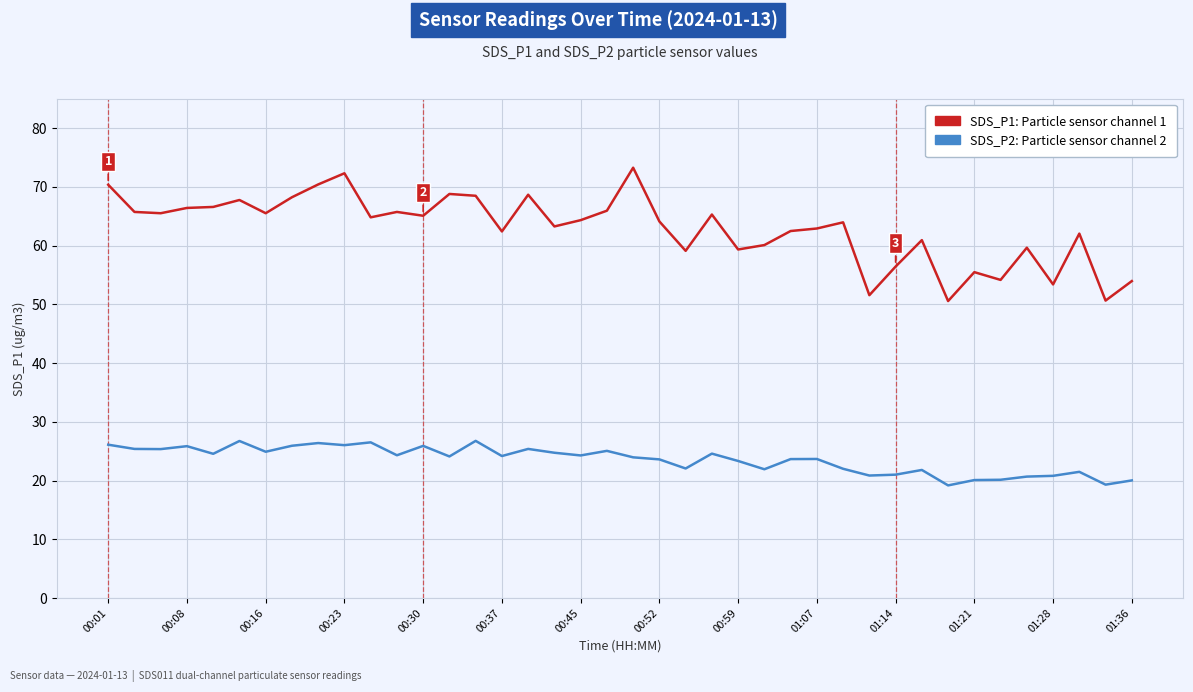

What is the smallest value displayed?

19.2